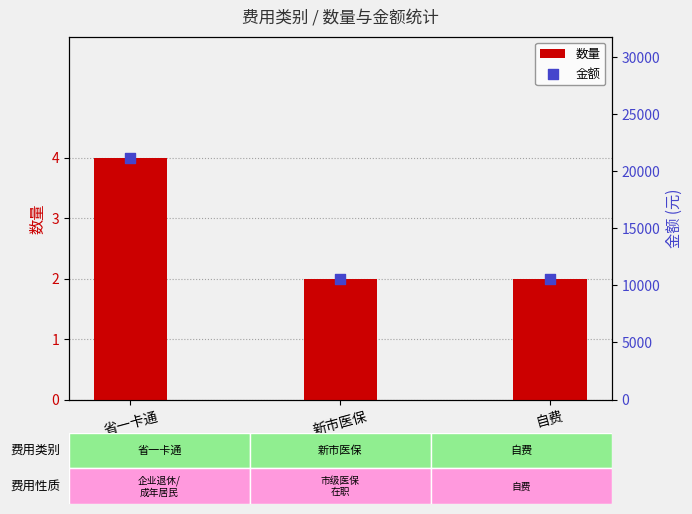

Which series has the largest total across all categories?

金额